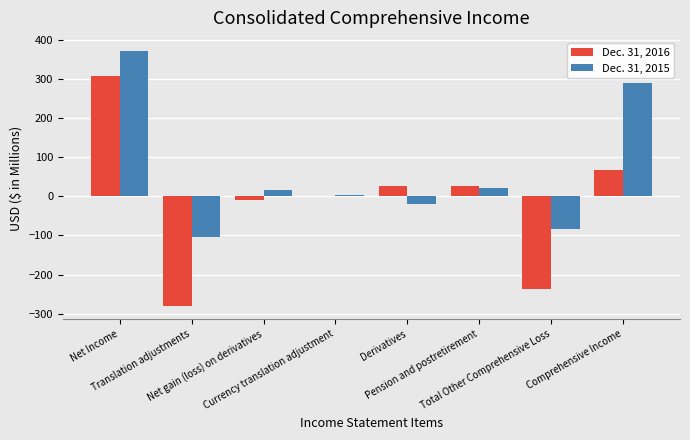

What is the sum of all Dec. 31, 2015 values?

495.9